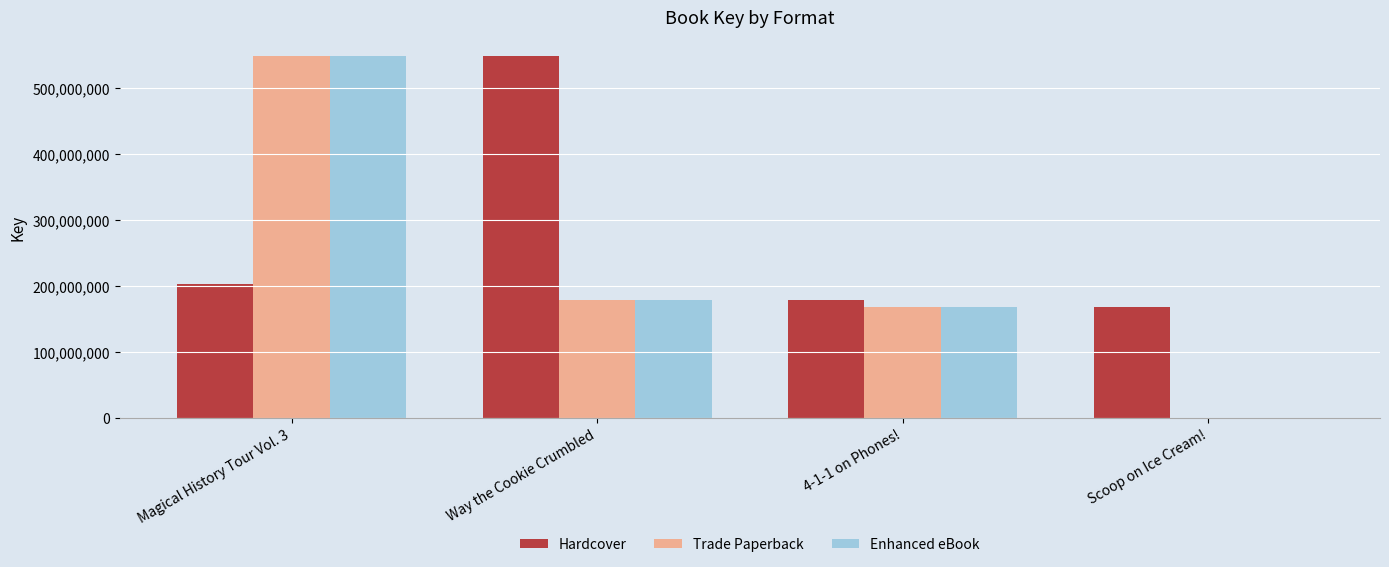

Reading right to left, extract all data points from this chart.

Hardcover: Scoop on Ice Cream!=168526692	4-1-1 on Phones!=179012236	Way the Cookie Crumbled=549348171	Magical History Tour Vol. 3=203277344
Trade Paperback: Scoop on Ice Cream!=0	4-1-1 on Phones!=168526692	Way the Cookie Crumbled=179012236	Magical History Tour Vol. 3=549348171
Enhanced eBook: Scoop on Ice Cream!=0	4-1-1 on Phones!=168526692	Way the Cookie Crumbled=179012236	Magical History Tour Vol. 3=549348171